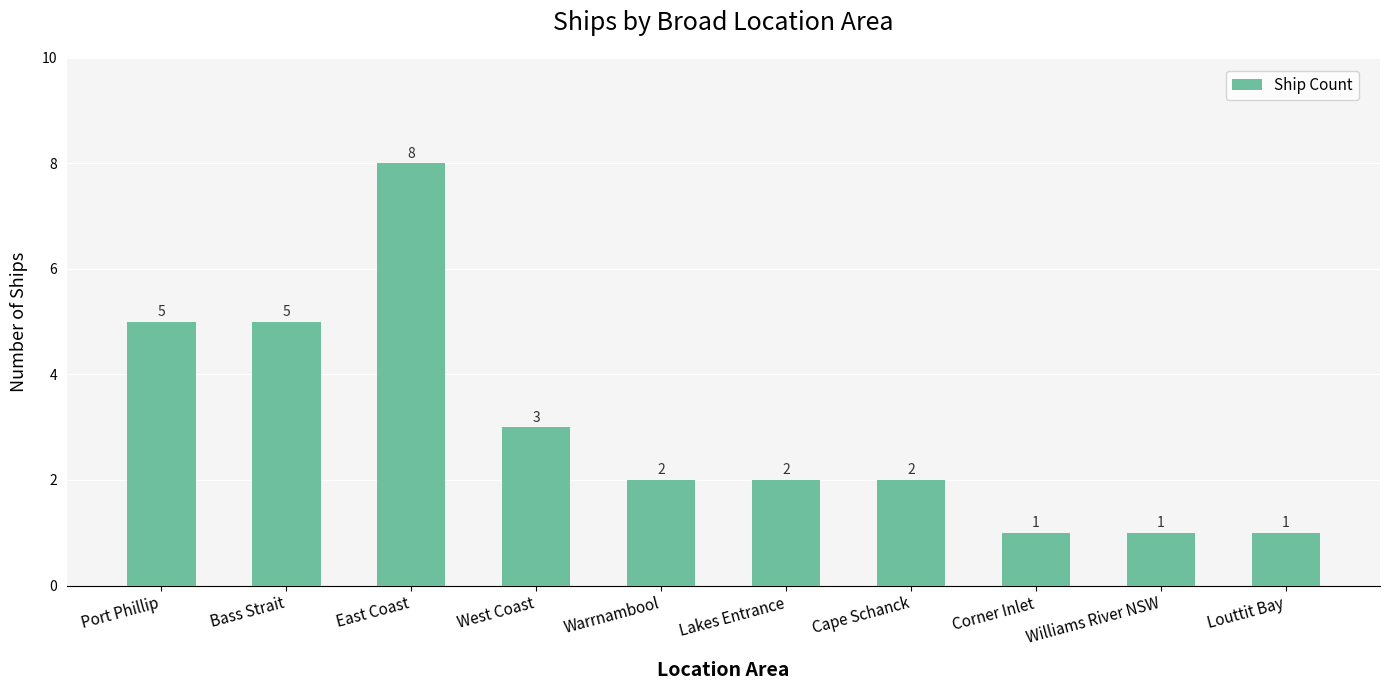

What is the difference between the maximum and second lowest values?

7